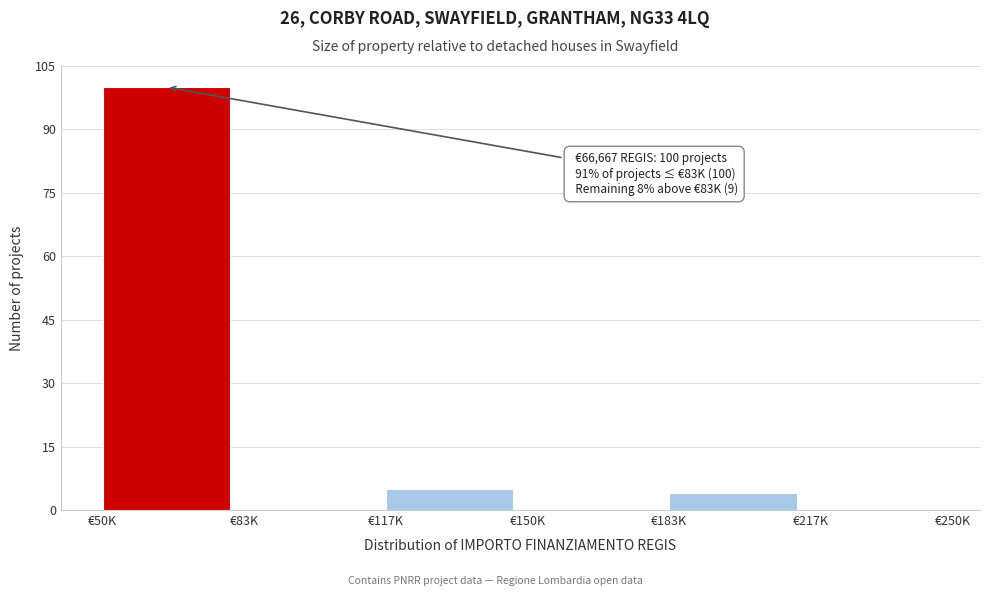

Reading left to right, what are all the values shown in this chart?

€50K=100	€83K=0	€117K=5	€150K=0	€183K=4	€217K=0